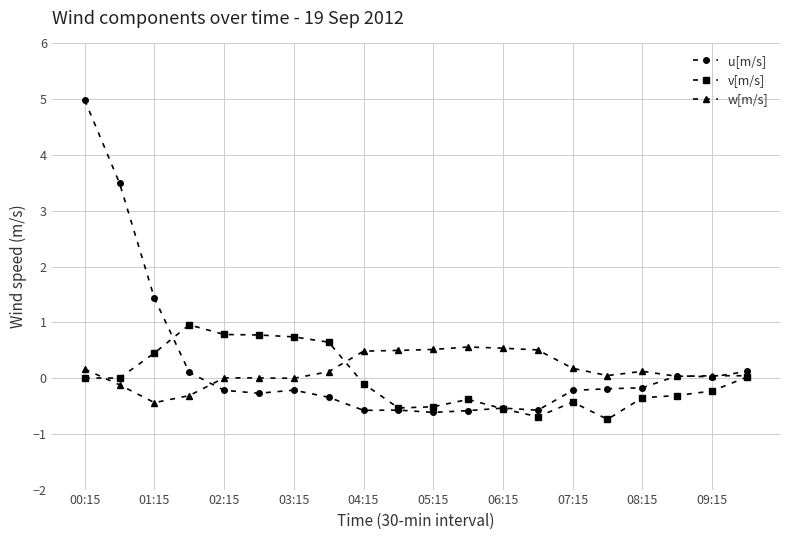

How many lines are shown in the chart?

3